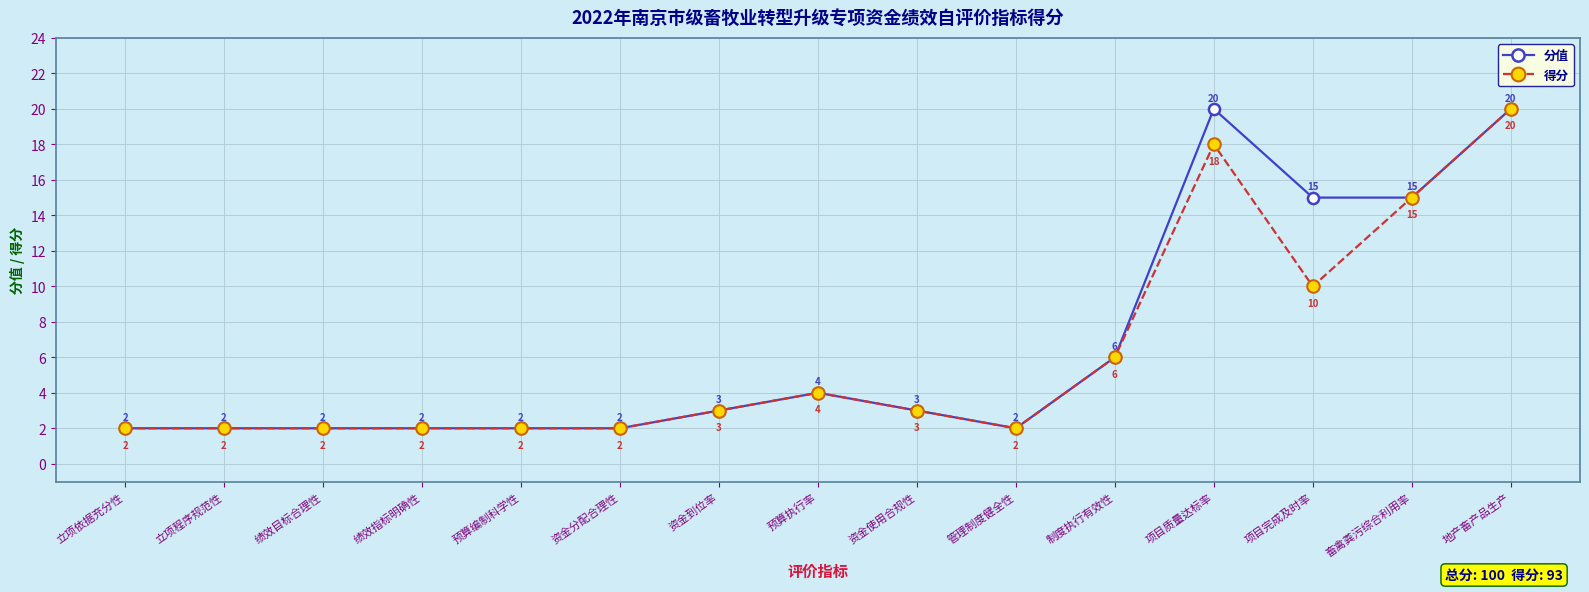

How many interior local peaks does the 分值 series have?

2